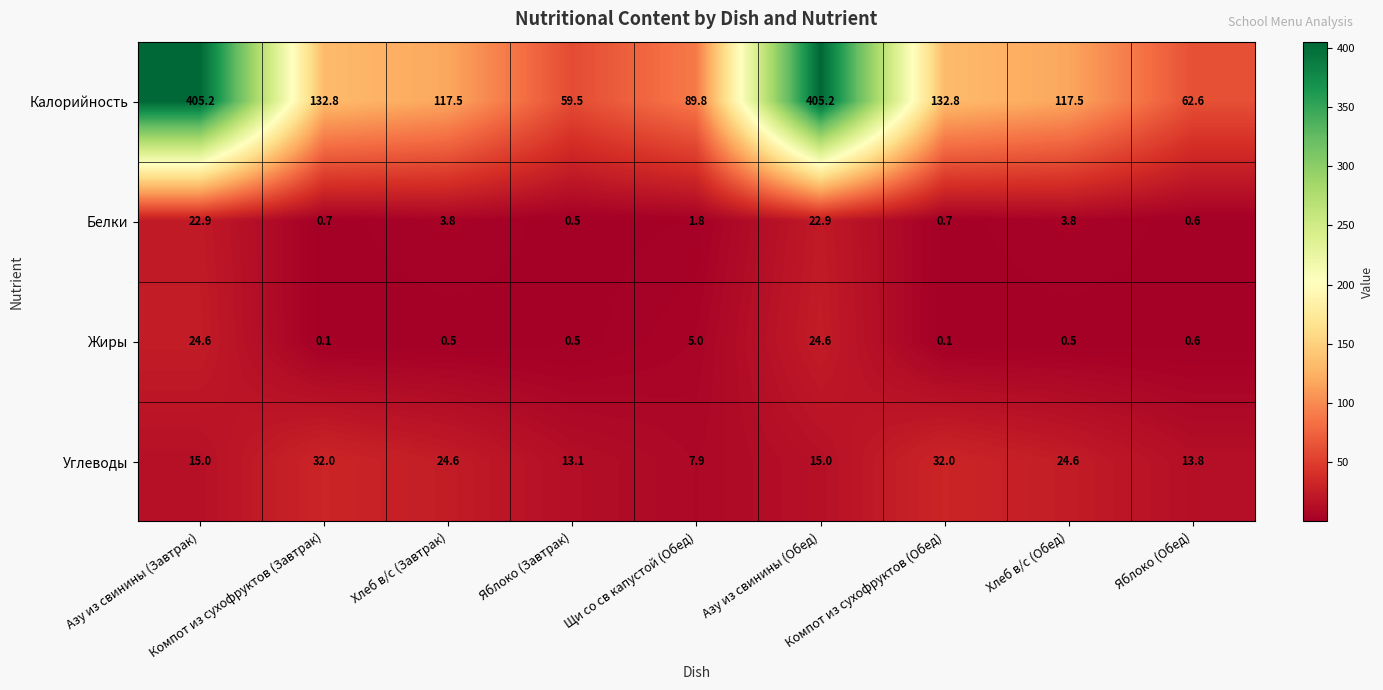

What is the difference between the second highest and second lowest values in the Углеводы series?

18.9